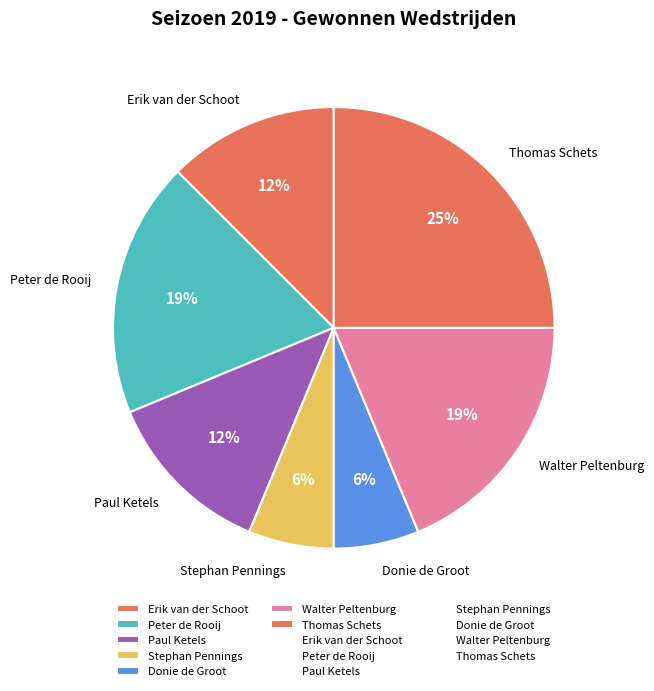

Is there any slice that represents more than half of the pie?

No